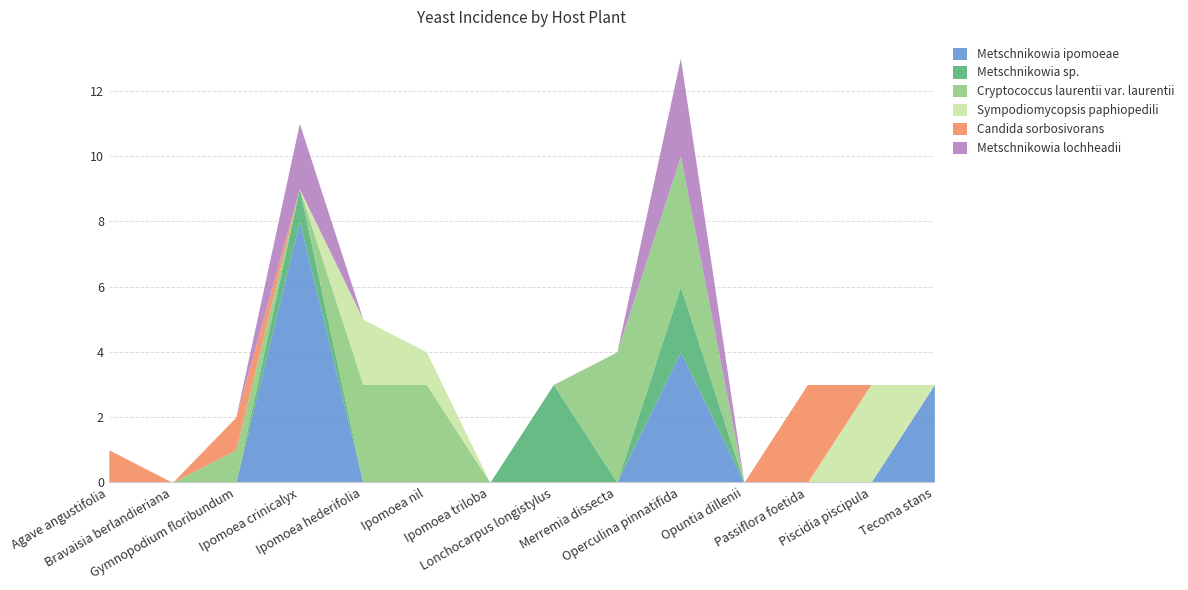

What is the total value across all series at Ipomoea crinicalyx?

11